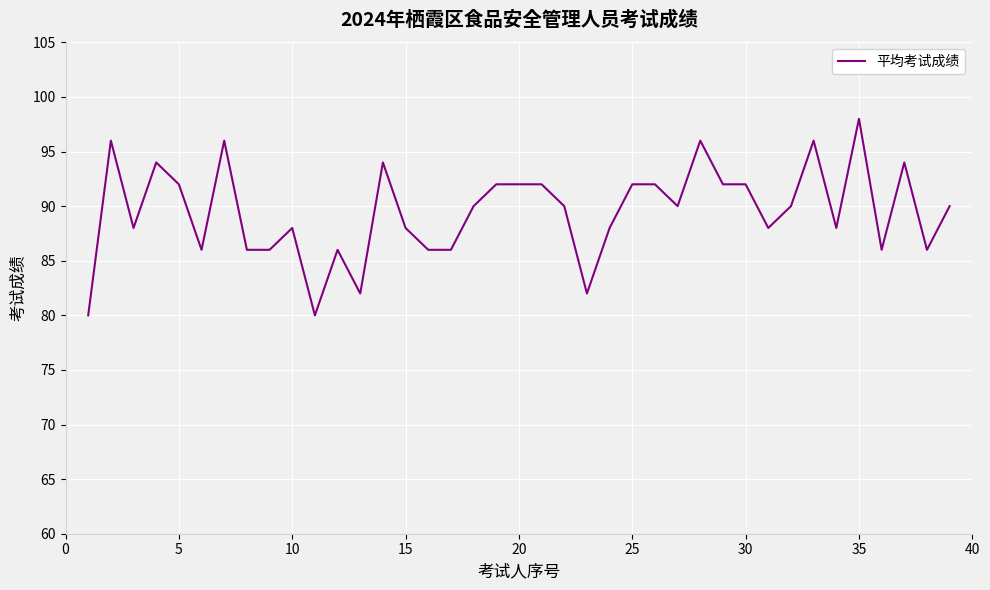

What is the maximum value shown in the chart?

98